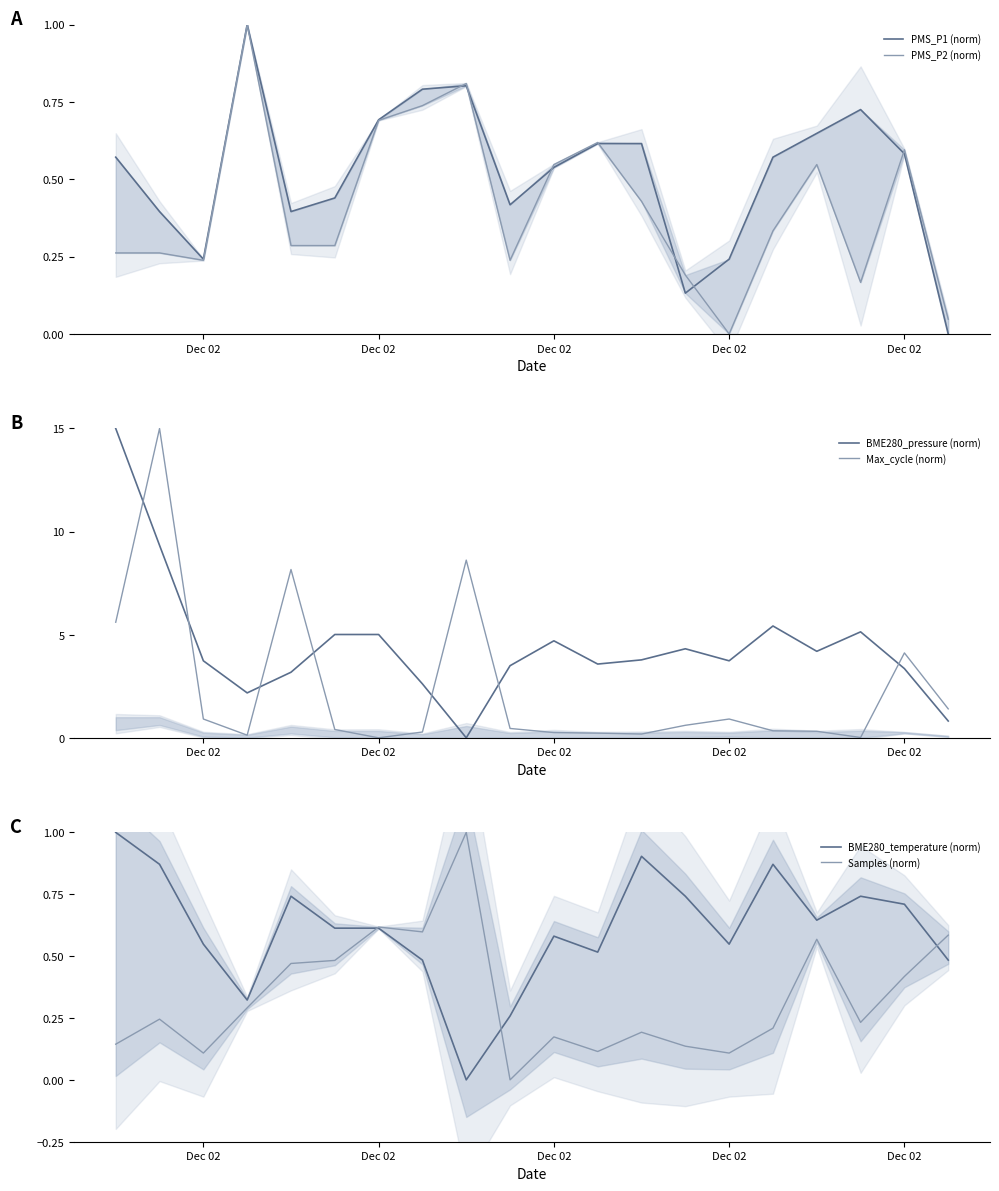

How many interior local valleys does the BME280_temperature (norm) series have?

5